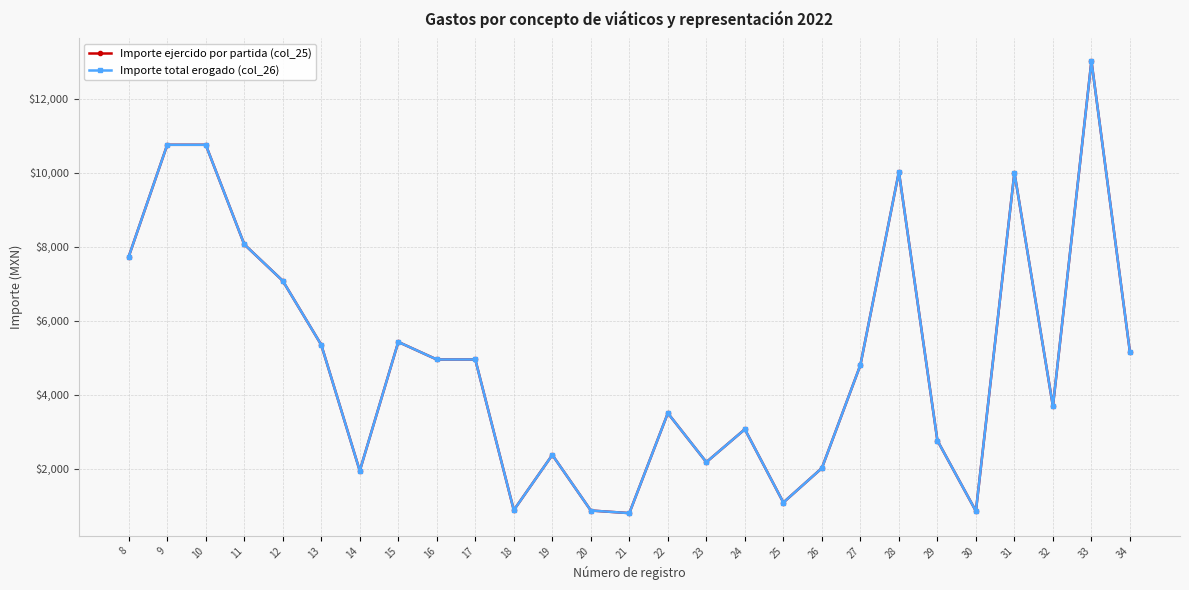

Which series has the largest total across all categories?

Importe ejercido por partida (col_25)